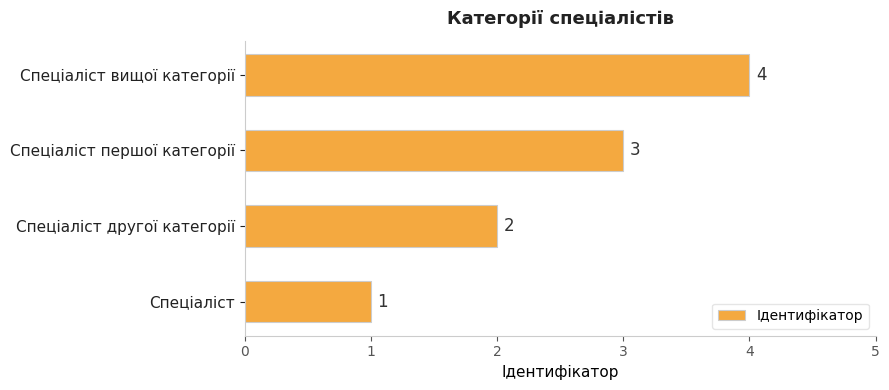

The chart shows a value of 2 at Спеціаліст вищої категорії. True or false?

False